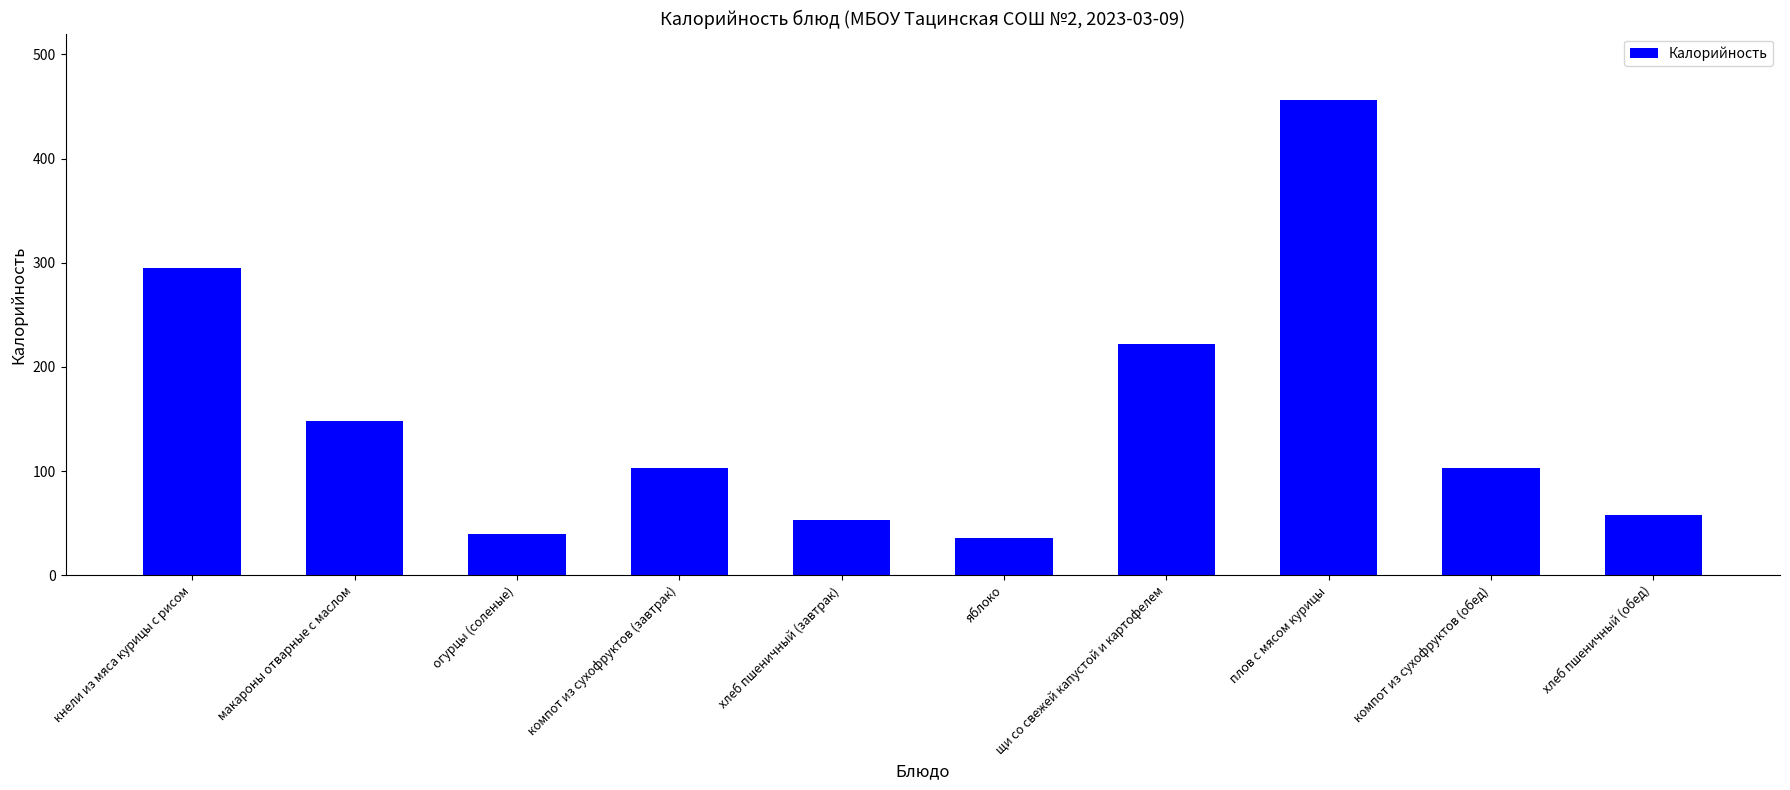

Reading left to right, what are all the values shown in this chart?

кнели из мяса курицы с рисом=295.0	макароны отварные с маслом=148.0	огурцы (соленые)=40.0	компот из сухофруктов (завтрак)=103.0	хлеб пшеничный (завтрак)=53.0	яблоко=35.4	щи со свежей капустой и картофелем=222.0	плов с мясом курицы=456.0	компот из сухофруктов (обед)=103.0	хлеб пшеничный (обед)=58.0